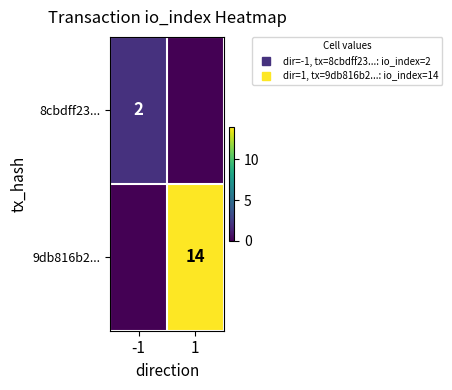

List the series in order of their overall mean, highest first.

9db816b2..., 8cbdff23...